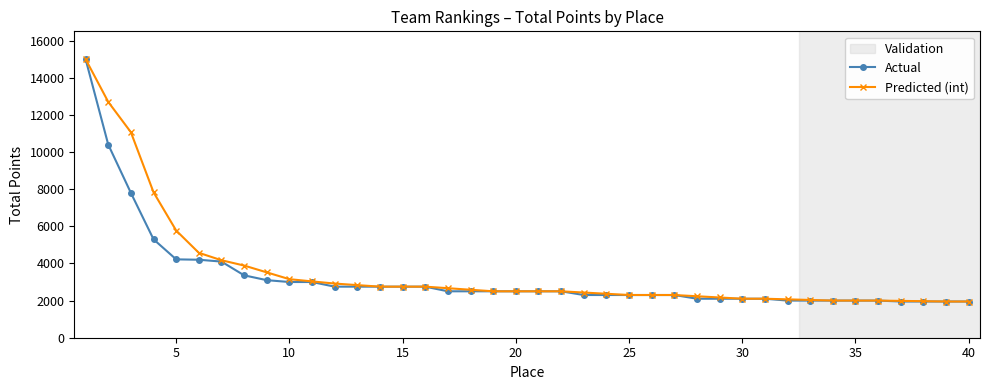

What is the maximum value shown in the chart?

15000